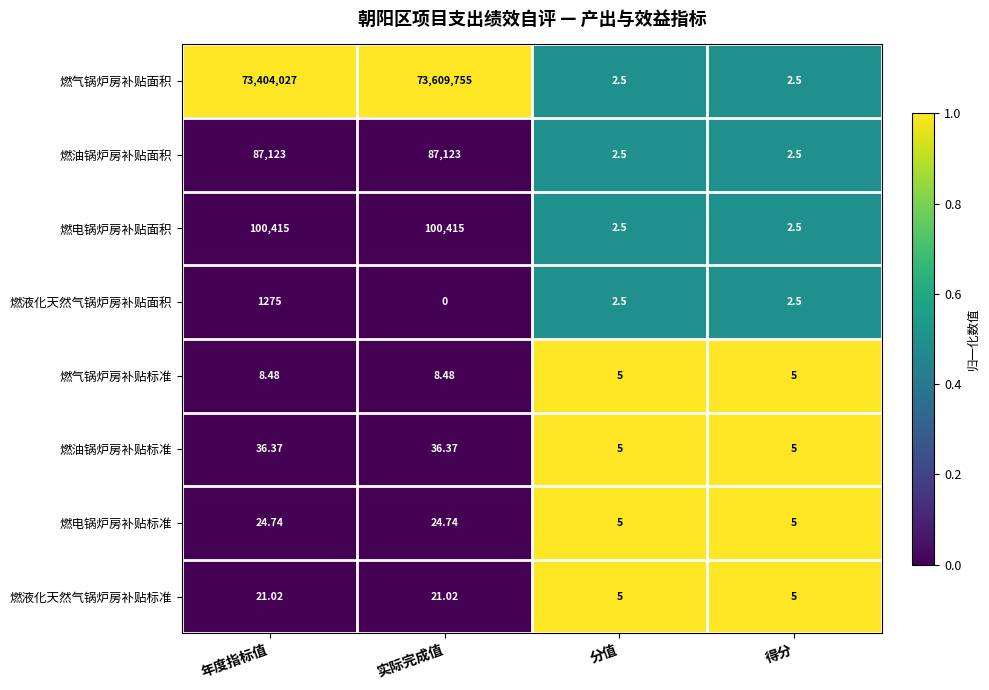

Which series has the largest range (max minus min)?

燃气锅炉房补贴面积